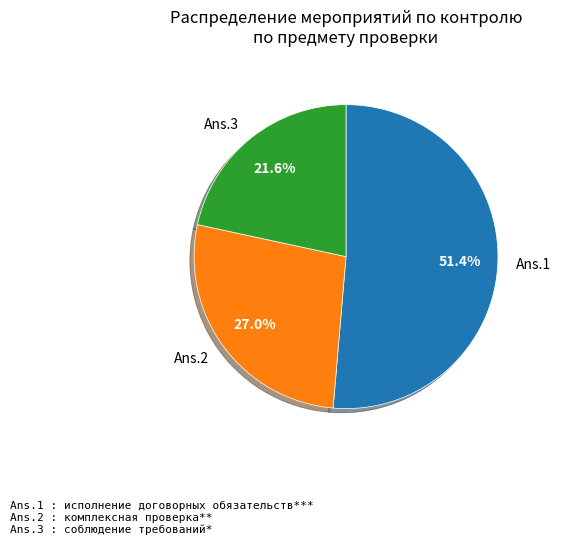

To the nearest percent, what is the average slice percentage?

33%